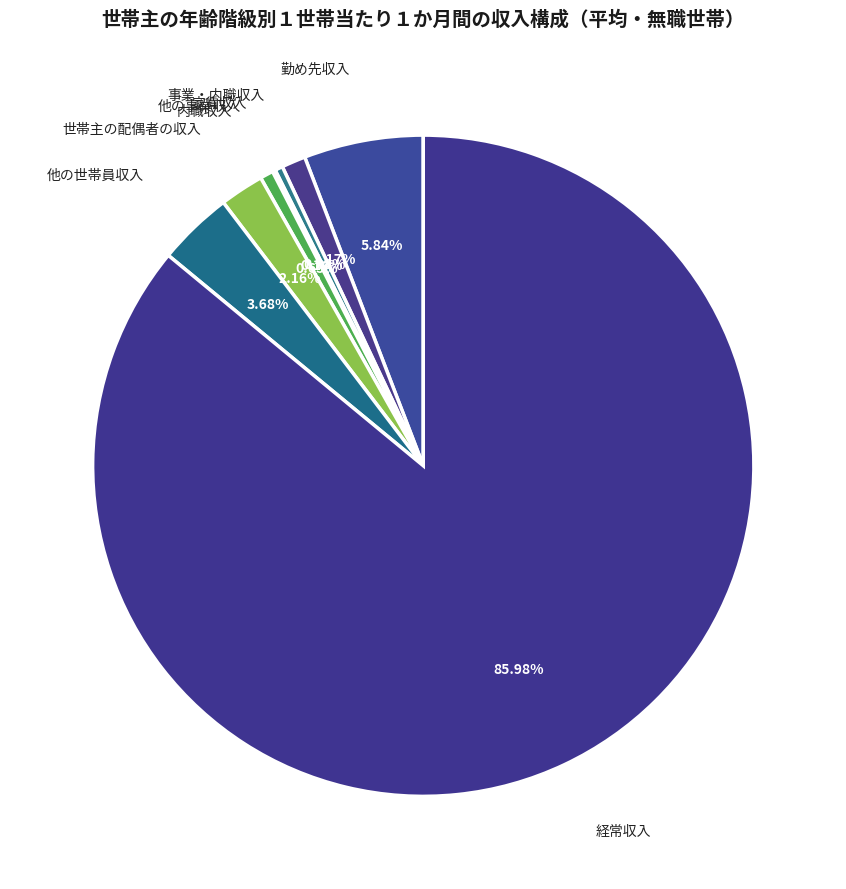

Between 勤め先収入 and 事業・内職収入, which is larger?

勤め先収入